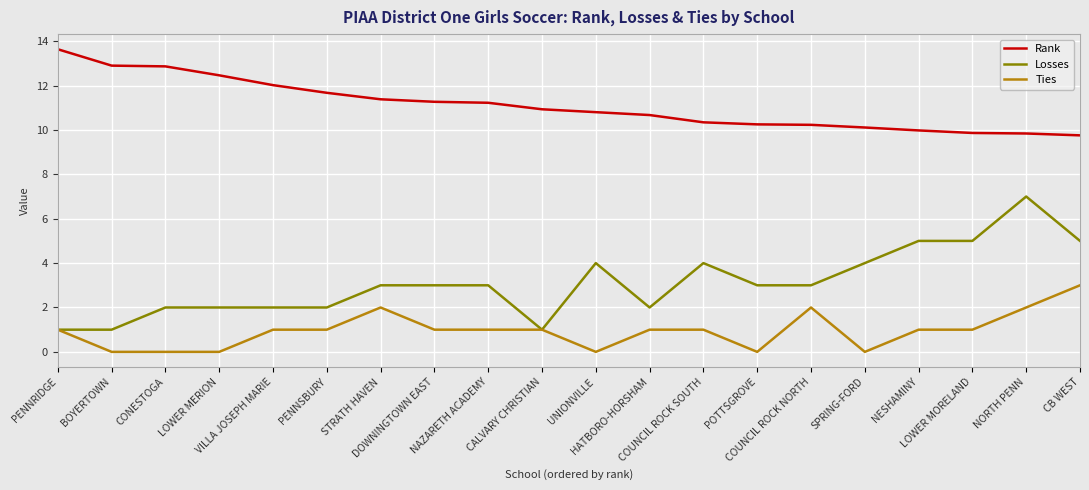

True or false: Rank and Losses intersect in this chart.

False